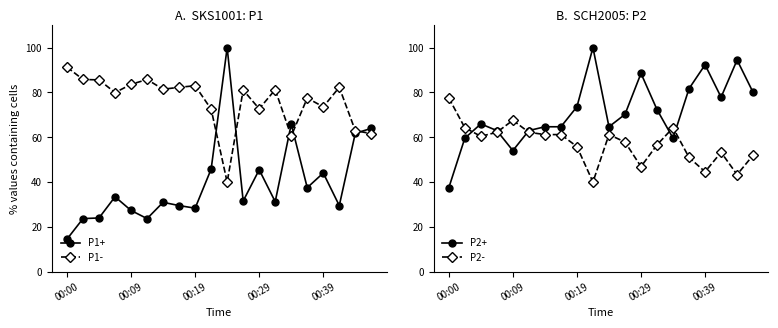

What is the minimum value for P1+?

14.5